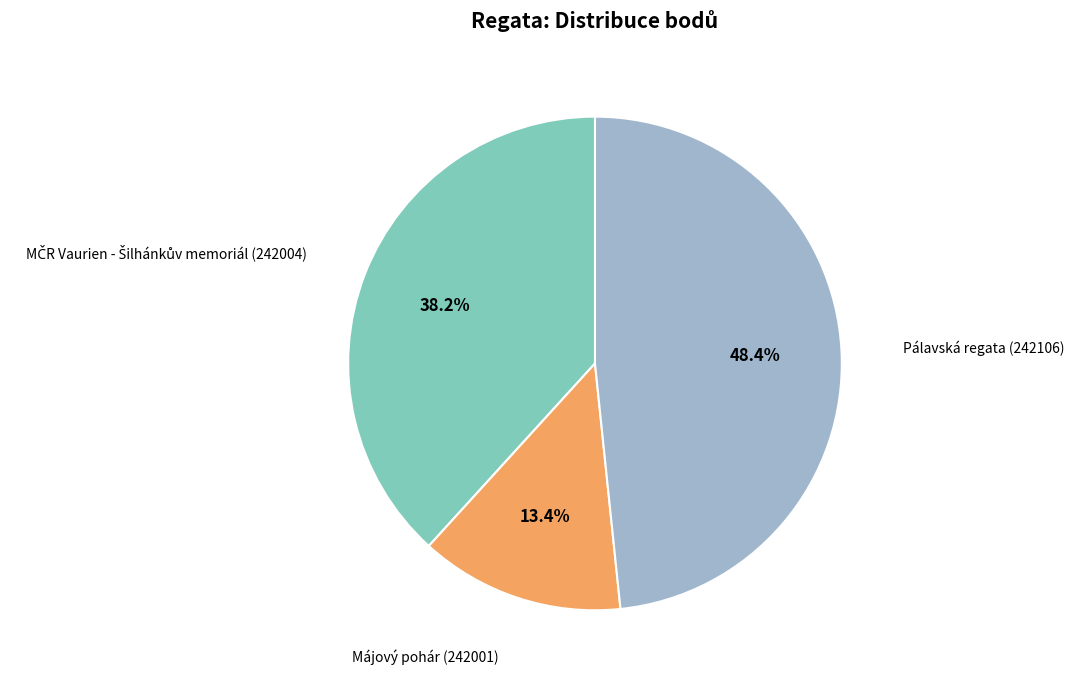

To the nearest percent, what is the average slice percentage?

33%